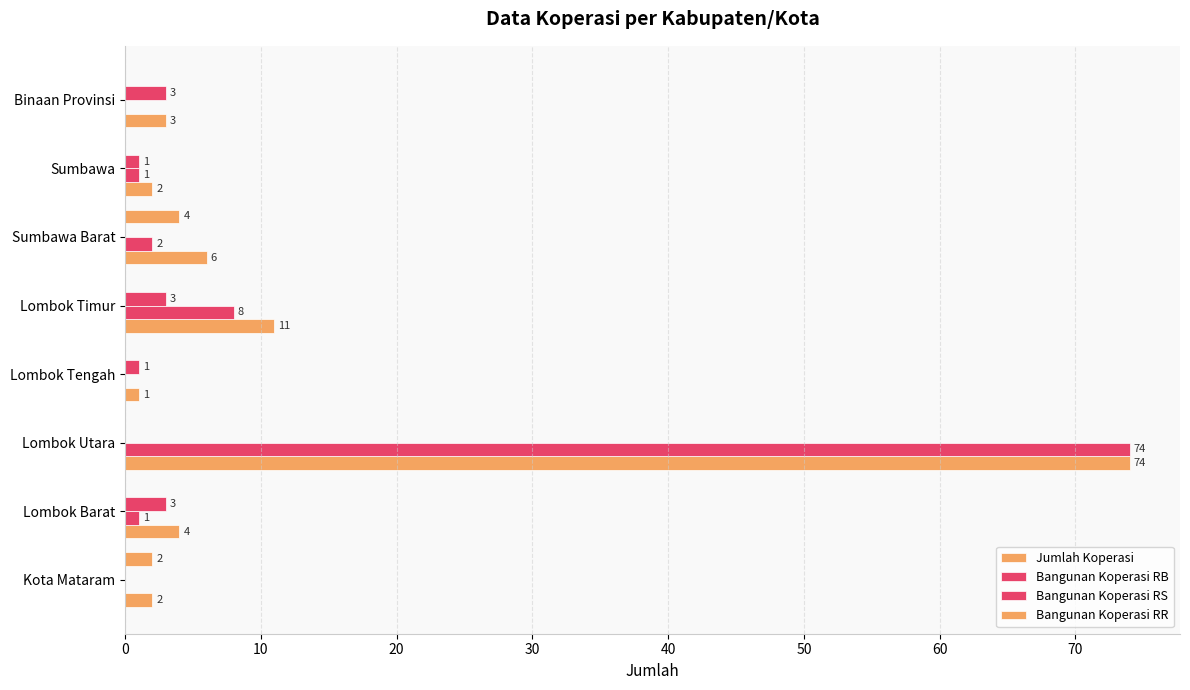

How many data points does each series have?

8